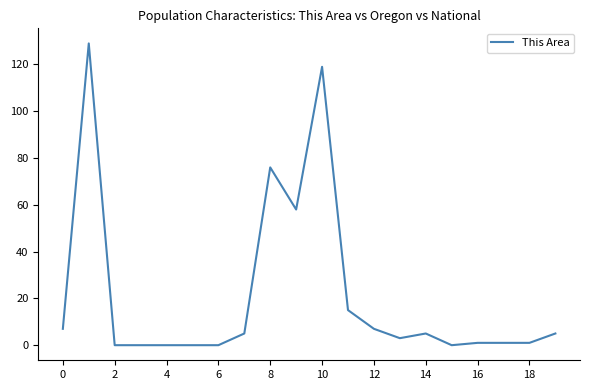

What is the greatest value displayed?

129